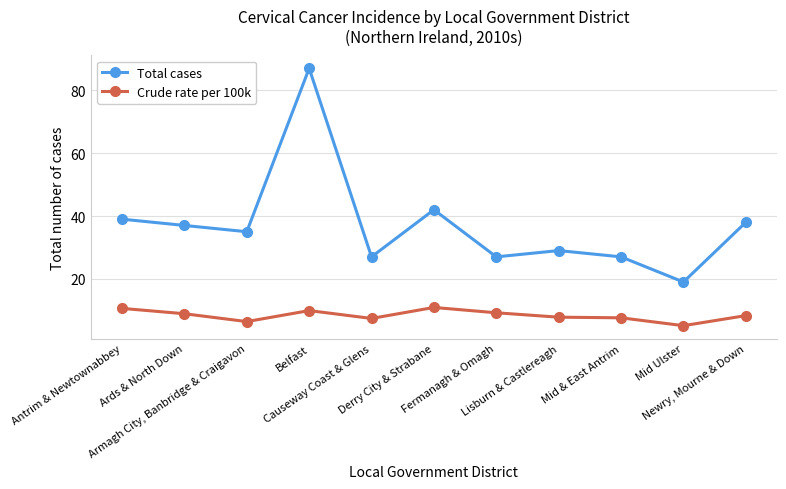

In Total cases, how many points are higher than both neighbors (excluding endpoints)?

3